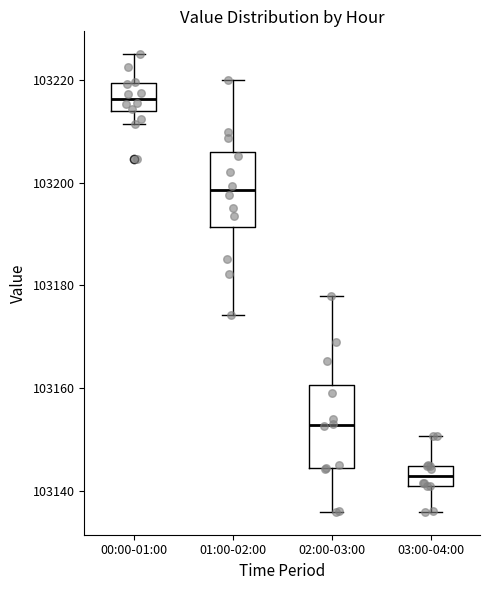

Which box has the highest median line?

00:00-01:00